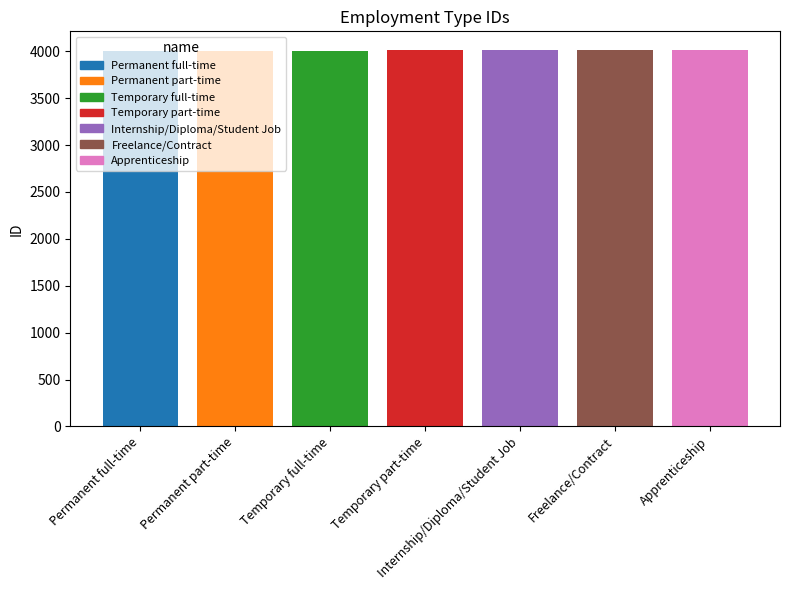

What is the difference between the second highest and minimum values?

5